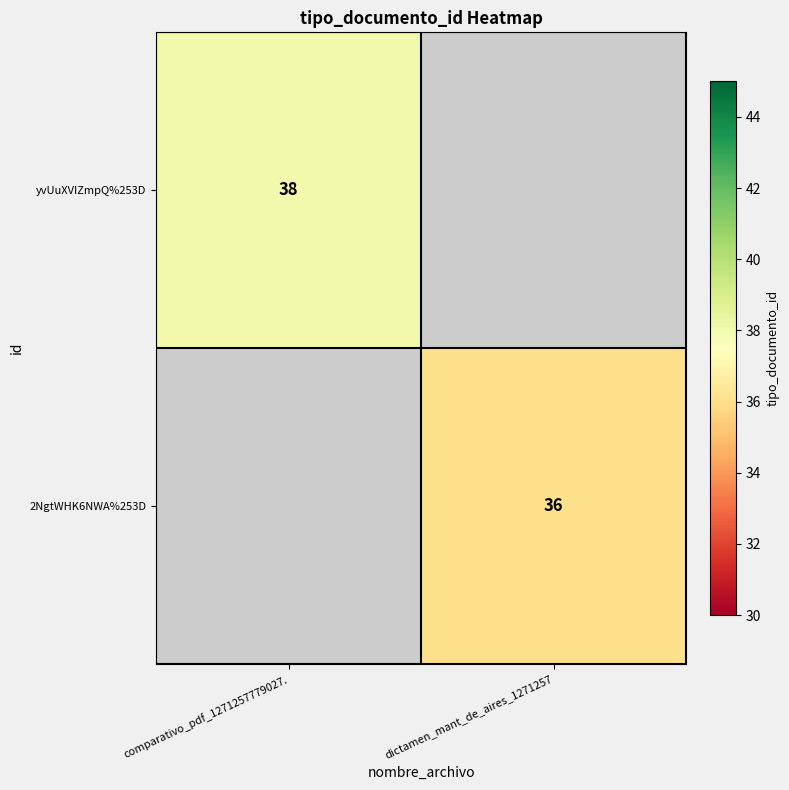

The 2NgtWHK6NWA%253D series shows 36 at dictamen_mant_de_aires_1271257. True or false?

True